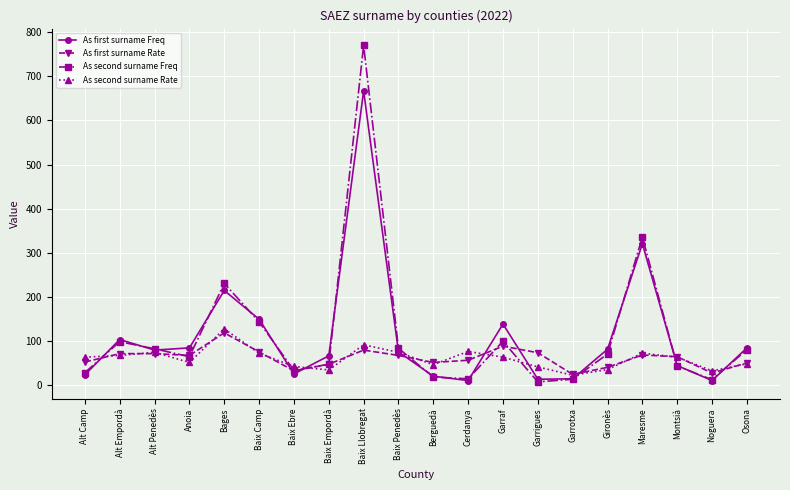

True or false: As first surname Rate has more than 0 points higher than both neighbors.

True